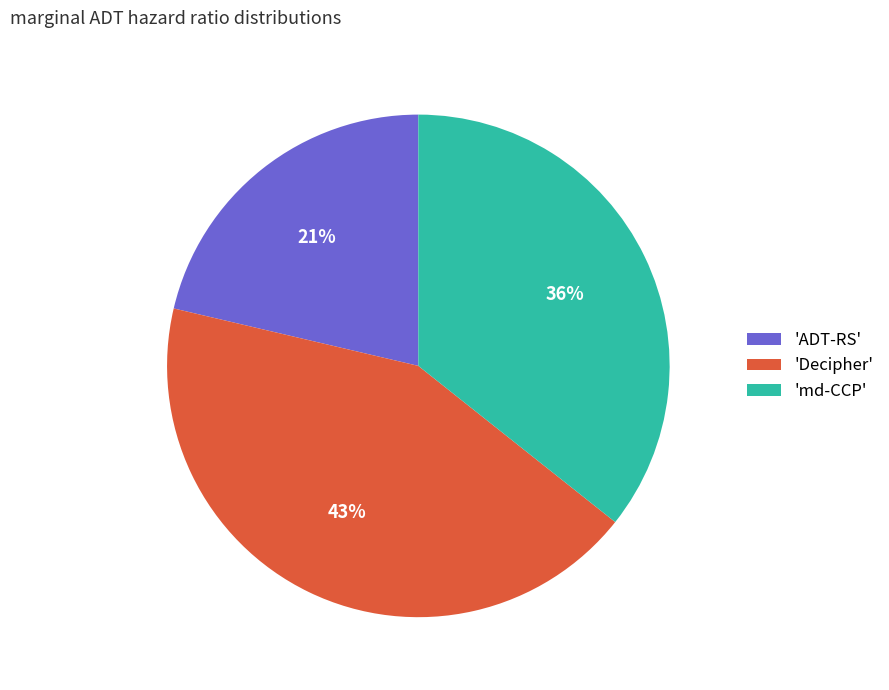

Combined, do 'md-CCP' and 'Decipher' account for over 50%?

Yes